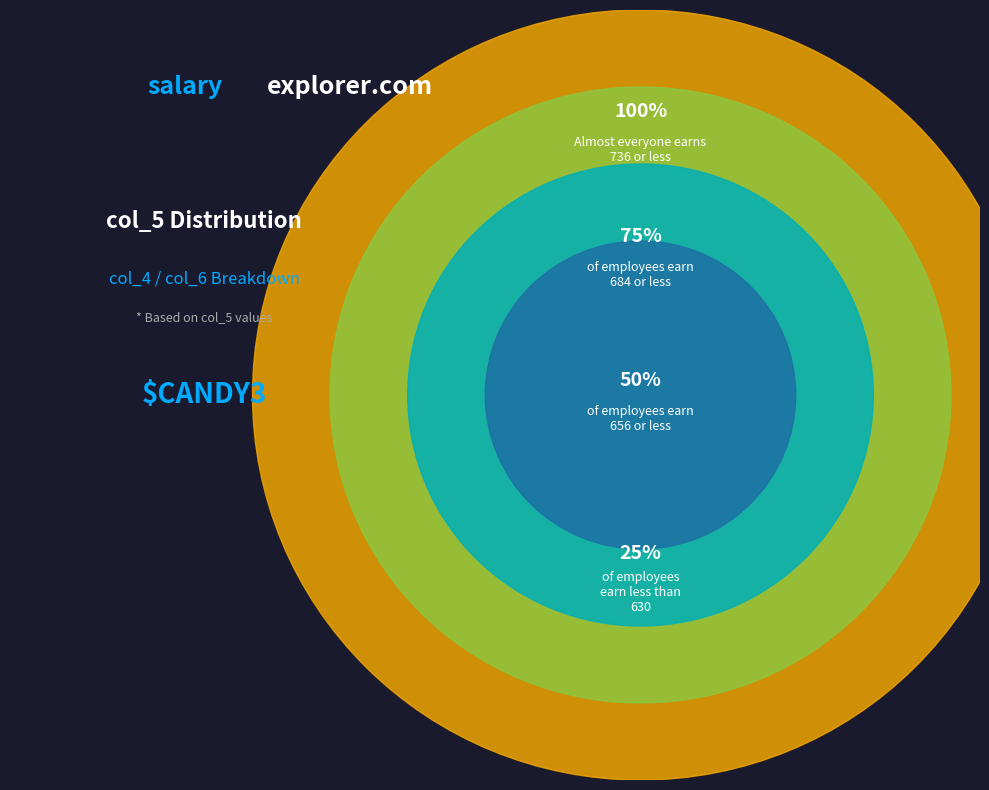

True or false: 25 accounts for 13% of the total.

False